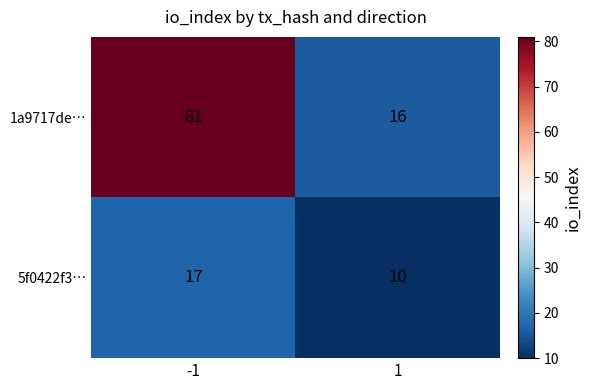

Reading right to left, list all the values displayed in this chart.

1a9717de…: 16	81
5f0422f3…: 10	17